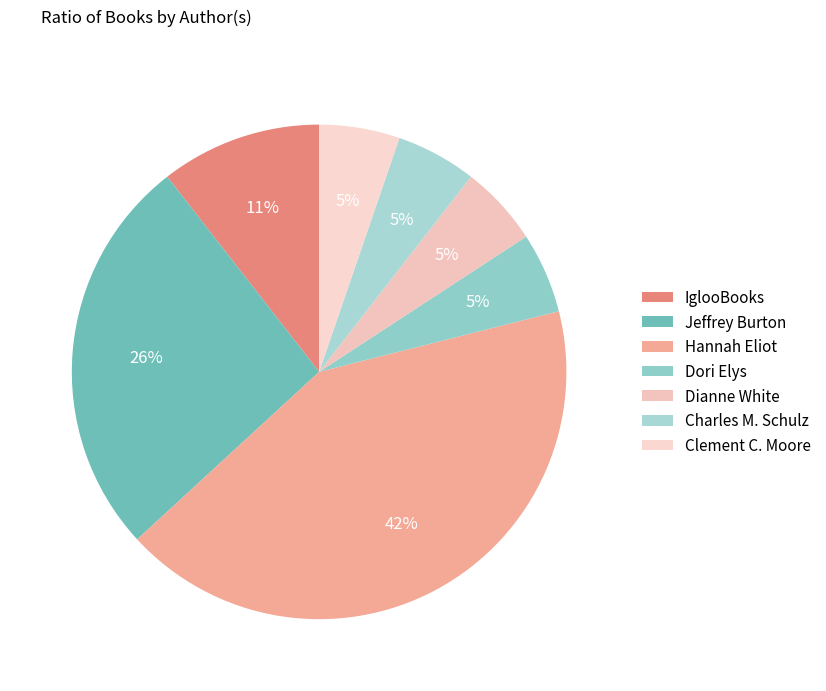

Which category has the smallest portion of the pie?

Dori Elys